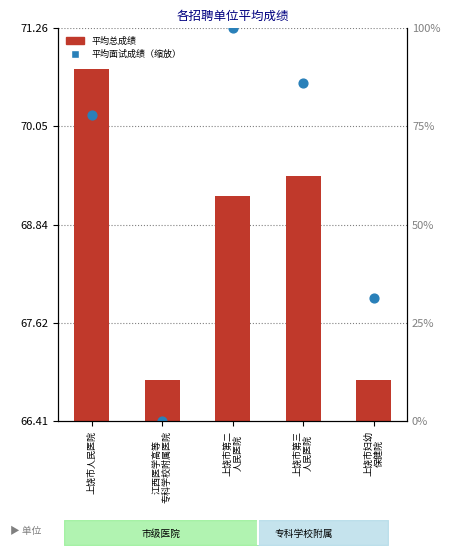

Which series reaches the maximum Y coordinate?

平均面试成绩